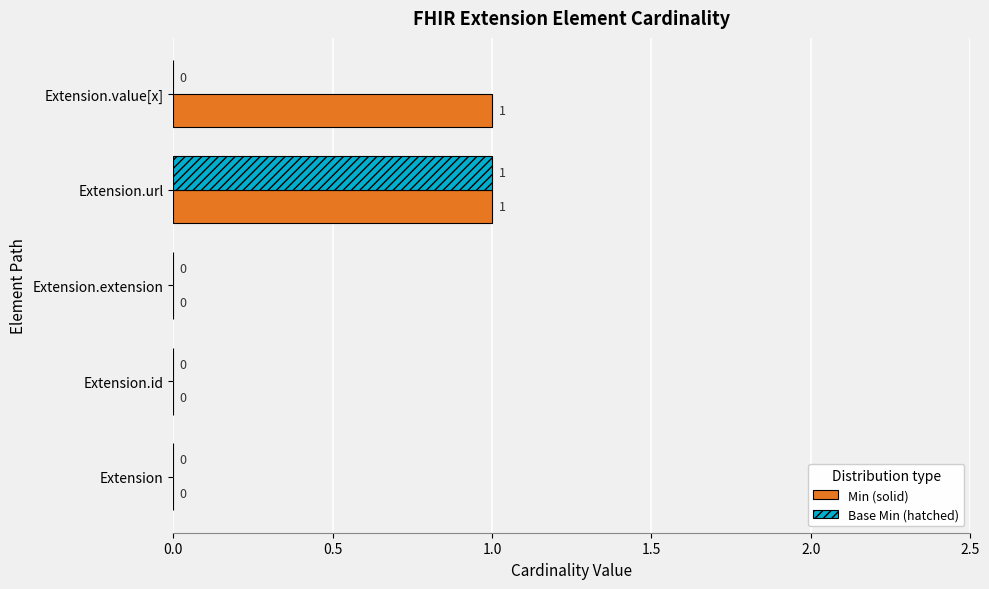

At which category is the sum across all series the highest?

Extension.url